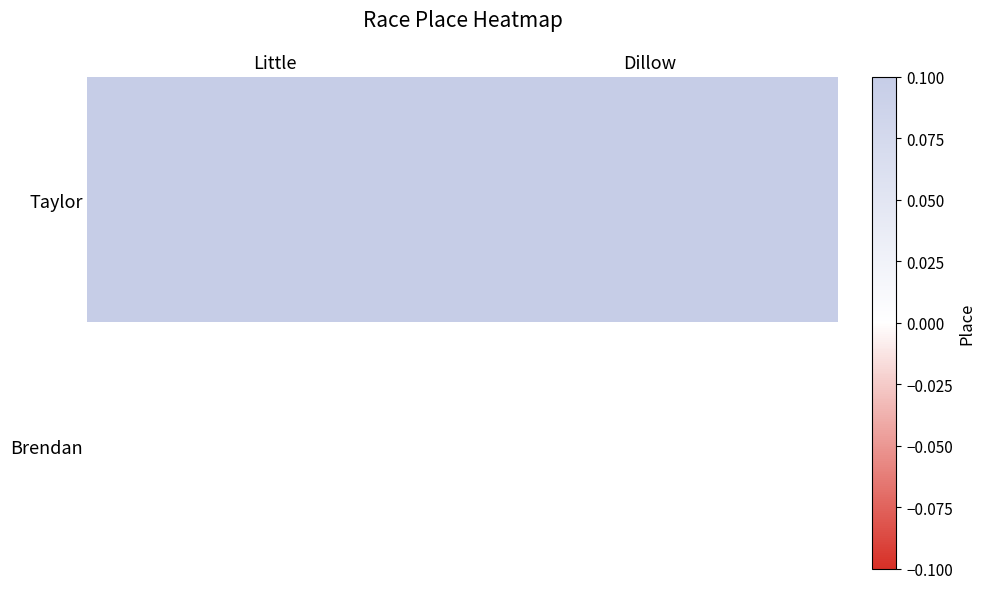

Which label corresponds to the largest value in the chart?

Dillow